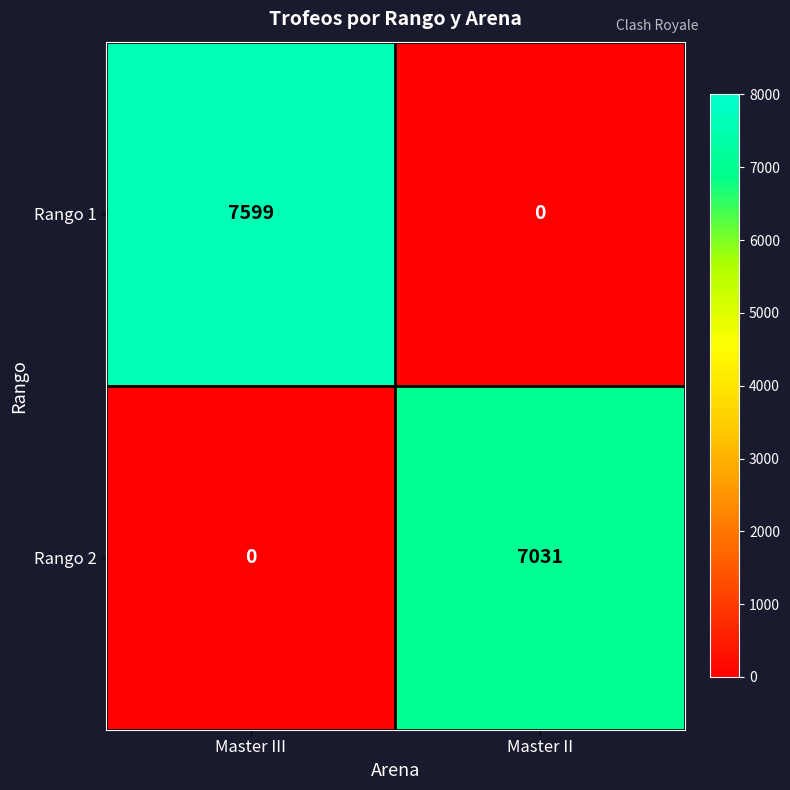

What is the greatest value displayed?

7599